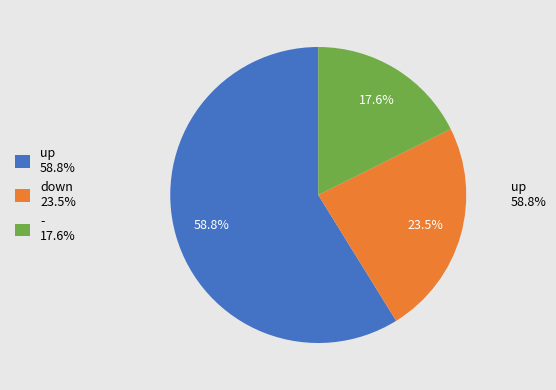

Does up represent more than half of the total?

Yes